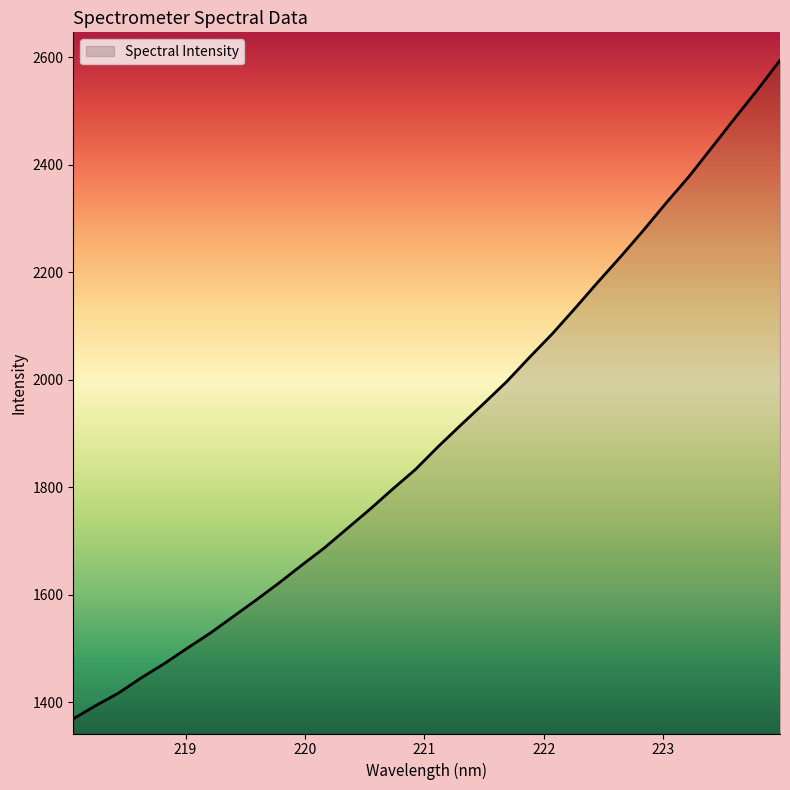

What is the greatest value displayed?

2594.6